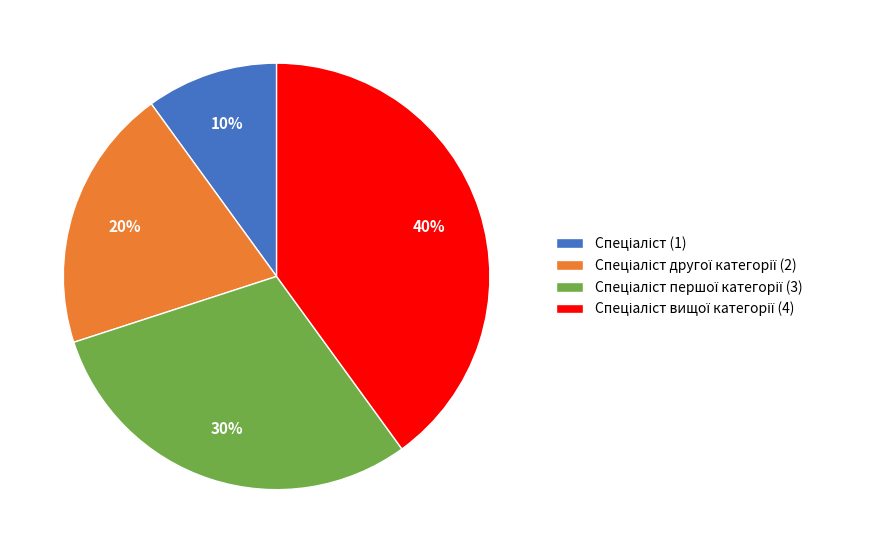

To the nearest percent, what is the difference between the largest and smallest slice percentages?

30%